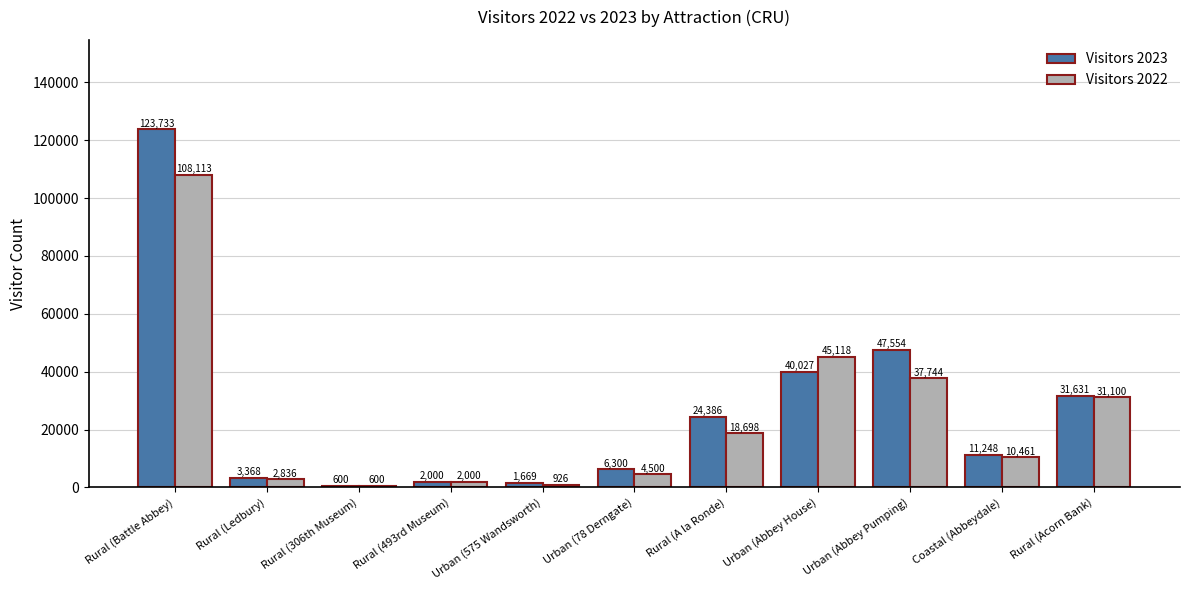

Where does the Visitors 2023 series first go above 11248?

Rural (Battle Abbey)